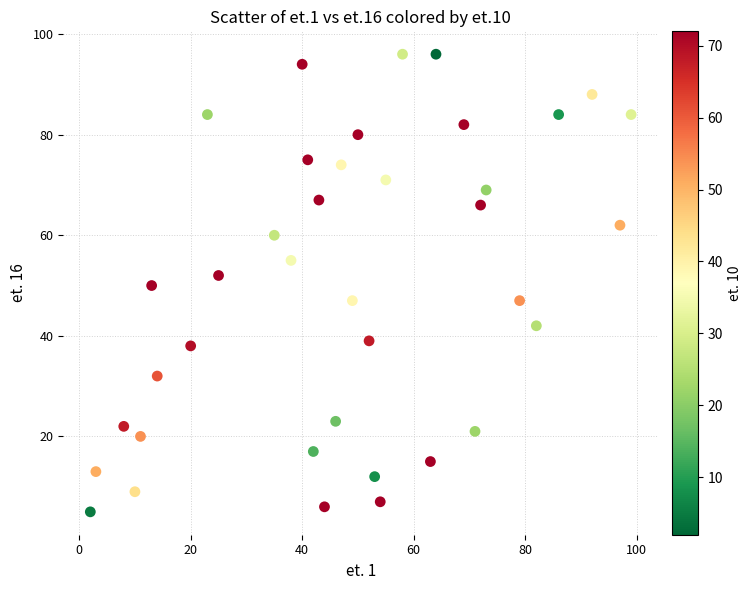

What is the range of X values (max minus min)?

97